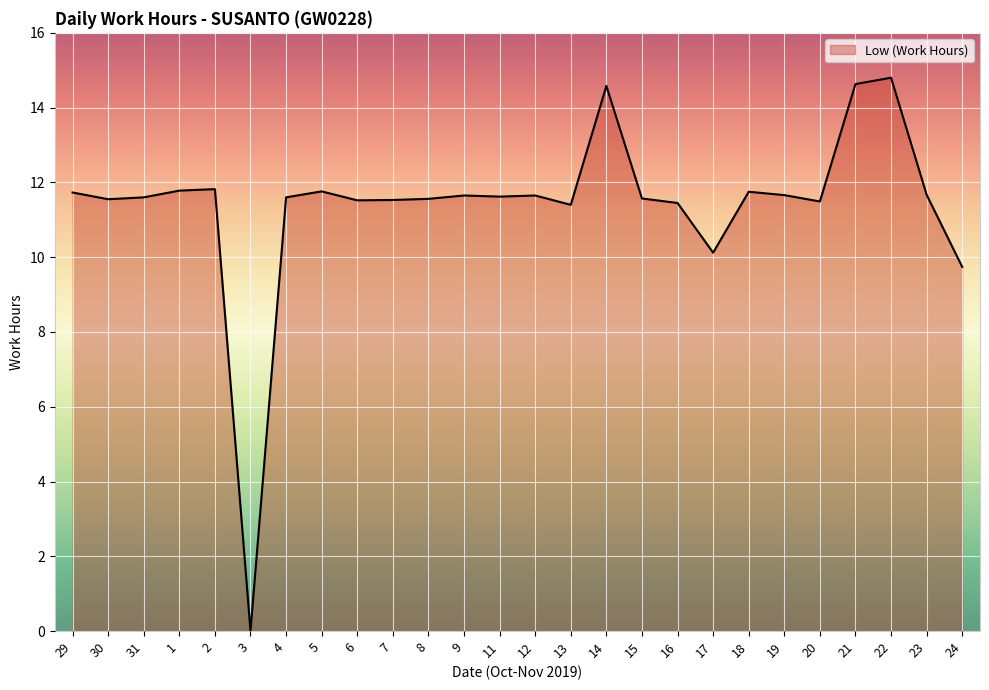

What is the greatest value displayed?

14.8